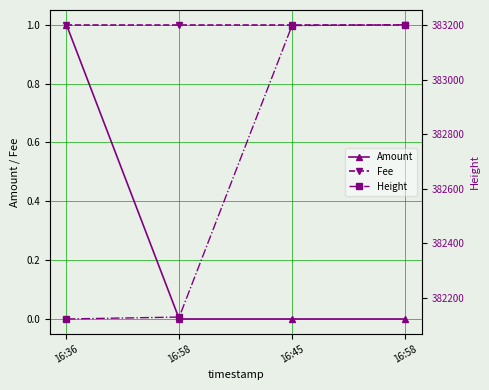

True or false: Fee has more than 0 interior local peaks.

False